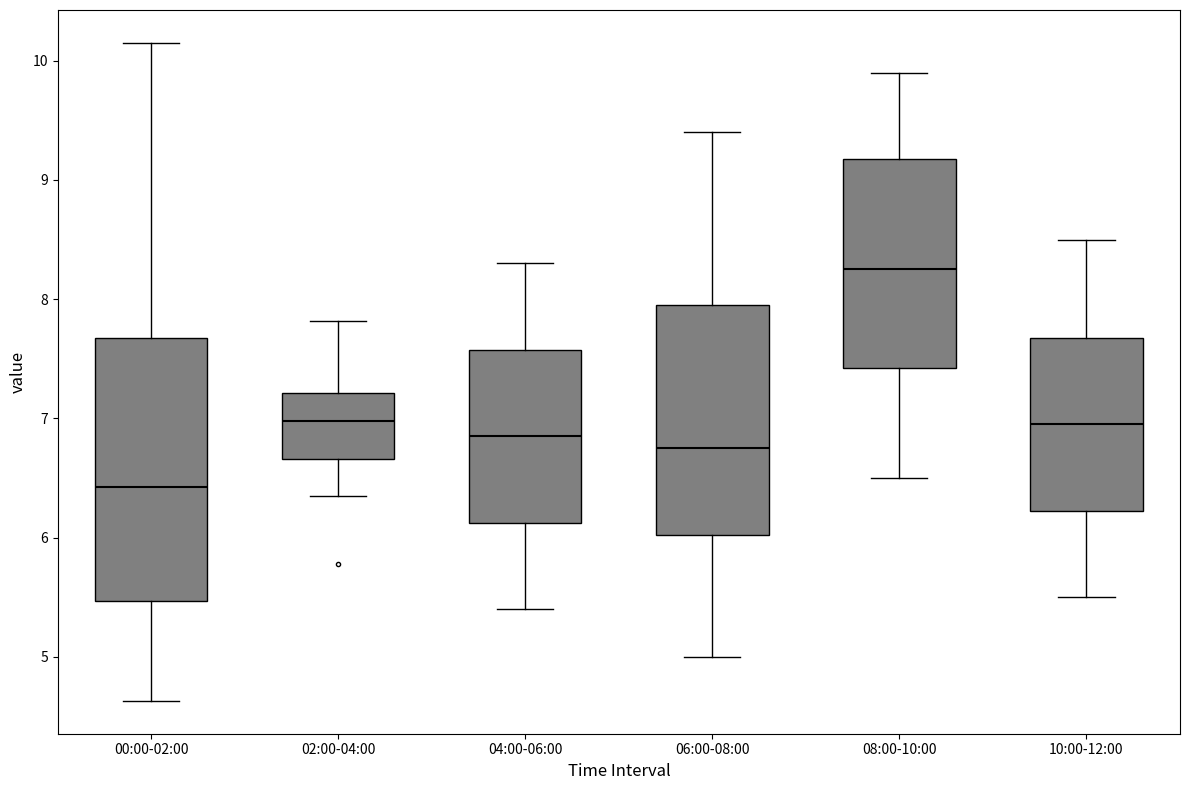

Reading left to right, read every box against the y-axis: the position of its median line, the range the box covers, and the ends of its whiskers. The values are not printed on the chart, so give them approximately, as read against the axis.

00:00-02:00: median 6.4, box 5.5 to 7.7, whiskers 4.6 to 10.2
02:00-04:00: median 7.0, box 6.7 to 7.2, whiskers 6.4 to 7.8
04:00-06:00: median 6.9, box 6.1 to 7.6, whiskers 5.4 to 8.3
06:00-08:00: median 6.8, box 6.0 to 8.0, whiskers 5.0 to 9.4
08:00-10:00: median 8.3, box 7.4 to 9.2, whiskers 6.5 to 9.9
10:00-12:00: median 7.0, box 6.2 to 7.7, whiskers 5.5 to 8.5